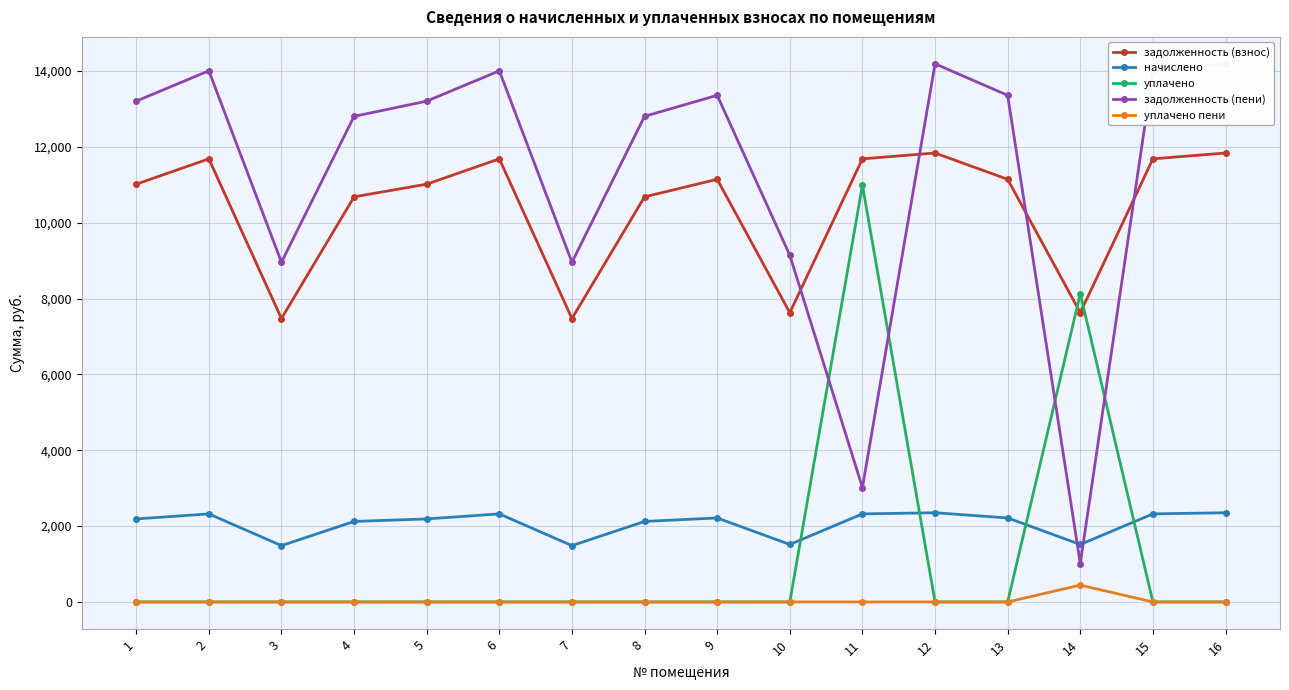

At how many categories does at least one series exceed 3419?

16